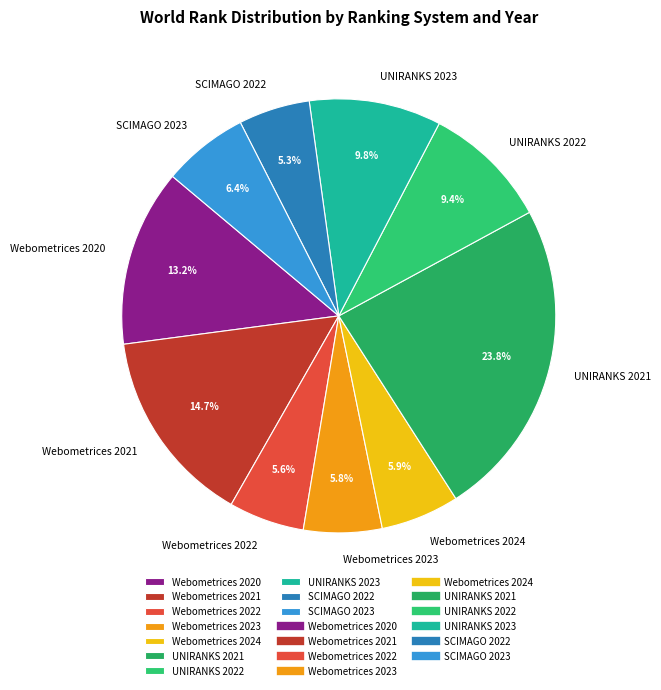

What is the largest slice in the pie chart?

UNIRANKS 2021